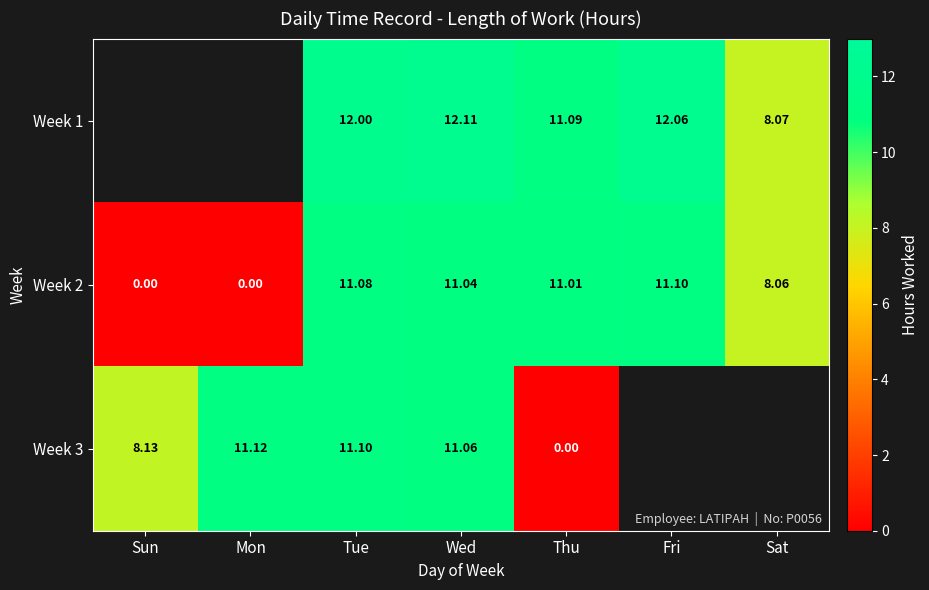

The Week 2 series shows -3.5 at Mon. True or false?

False